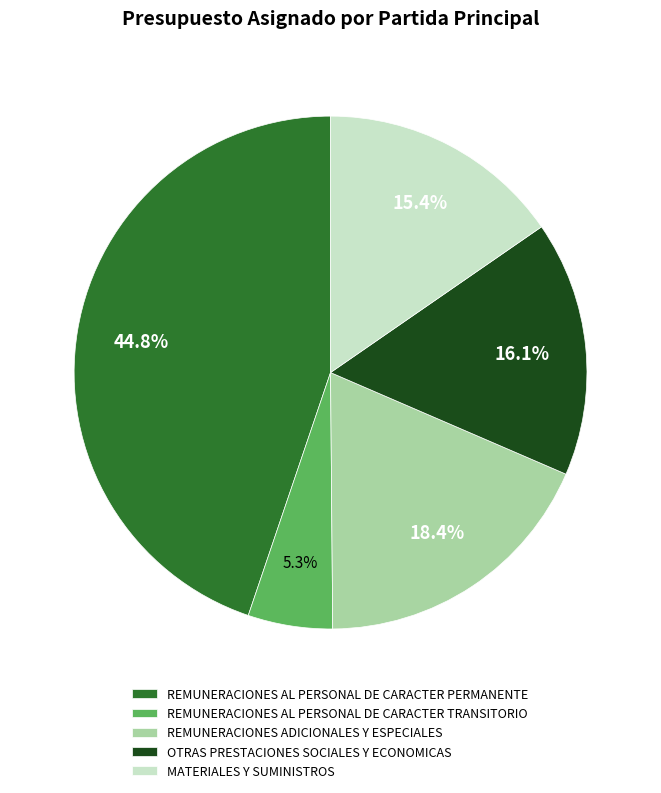

Rank the categories by value from lowest to highest.

REMUNERACIONES AL PERSONAL DE CARACTER TRANSITORIO, MATERIALES Y SUMINISTROS, OTRAS PRESTACIONES SOCIALES Y ECONOMICAS, REMUNERACIONES ADICIONALES Y ESPECIALES, REMUNERACIONES AL PERSONAL DE CARACTER PERMANENTE